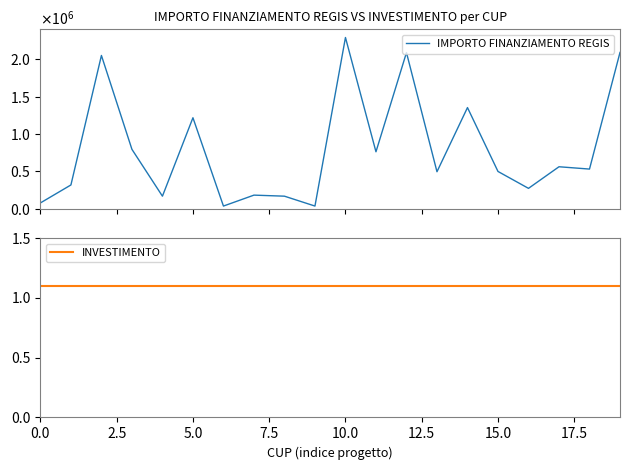

The IMPORTO FINANZIAMENTO REGIS series shows 529281.2 at 18. True or false?

True